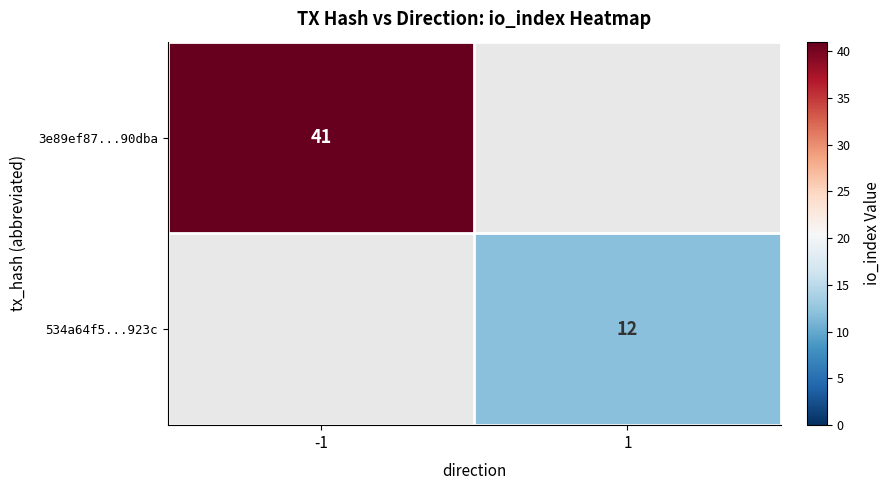

True or false: 3e89ef87...90dba has a value of 41 at -1.

True